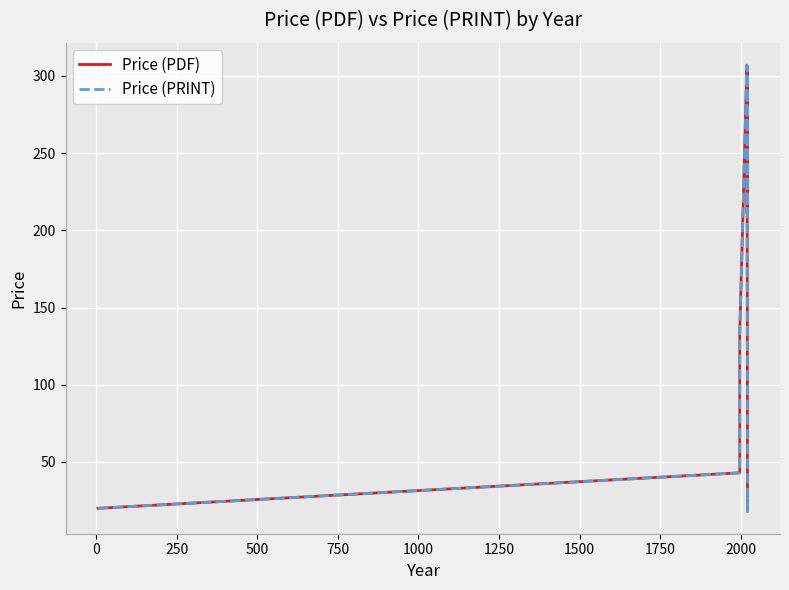

Does the chart display data point markers on the line(s)?

No